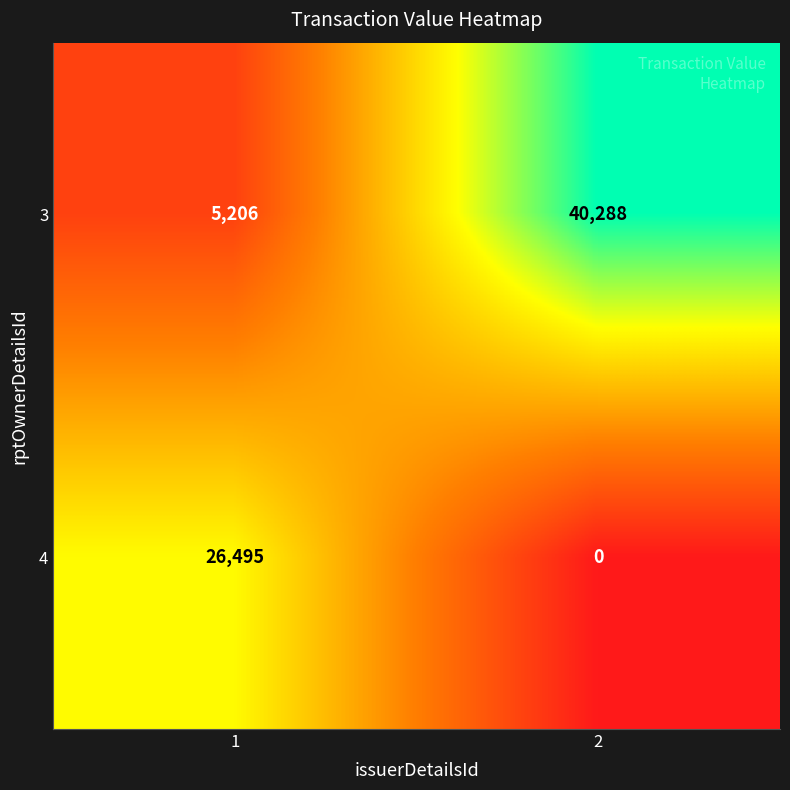

What is the average value of the 3 series?

22747